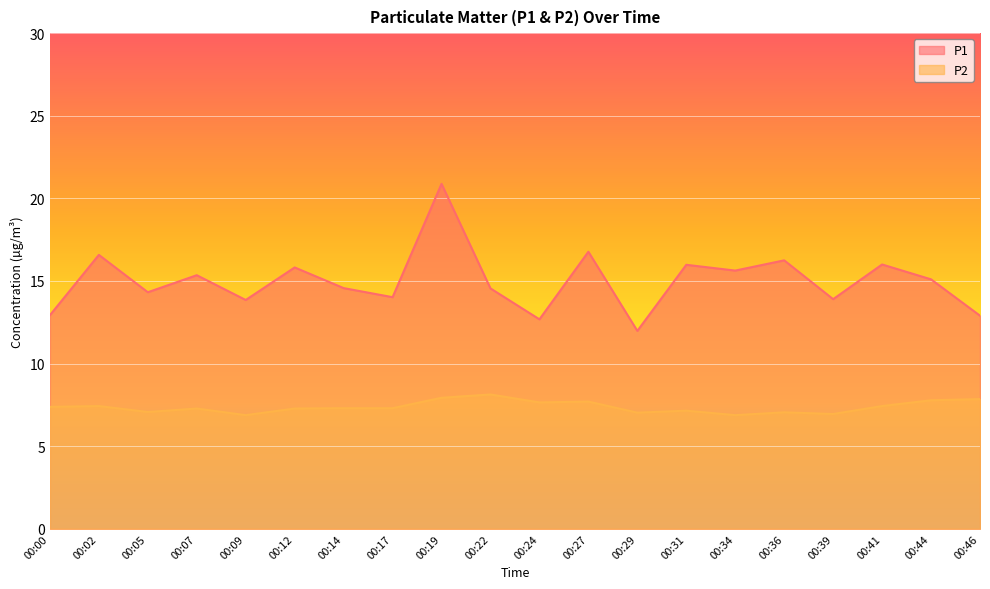

What is the approximate value of P1 at 00:12?

15.8